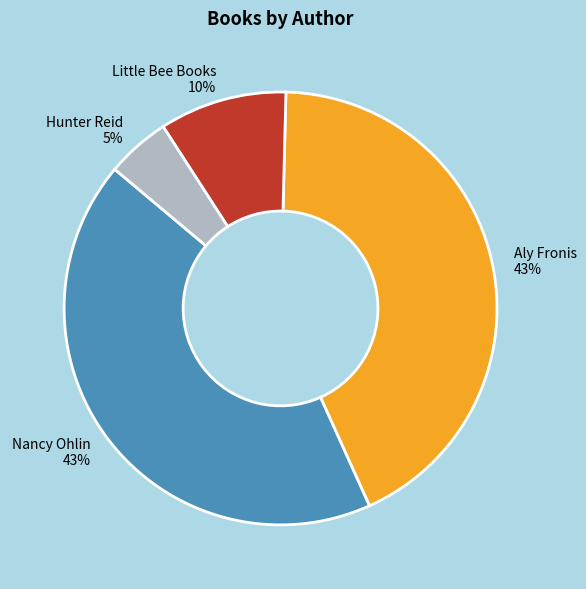

Which has a higher value, Little Bee Books or Nancy Ohlin?

Nancy Ohlin